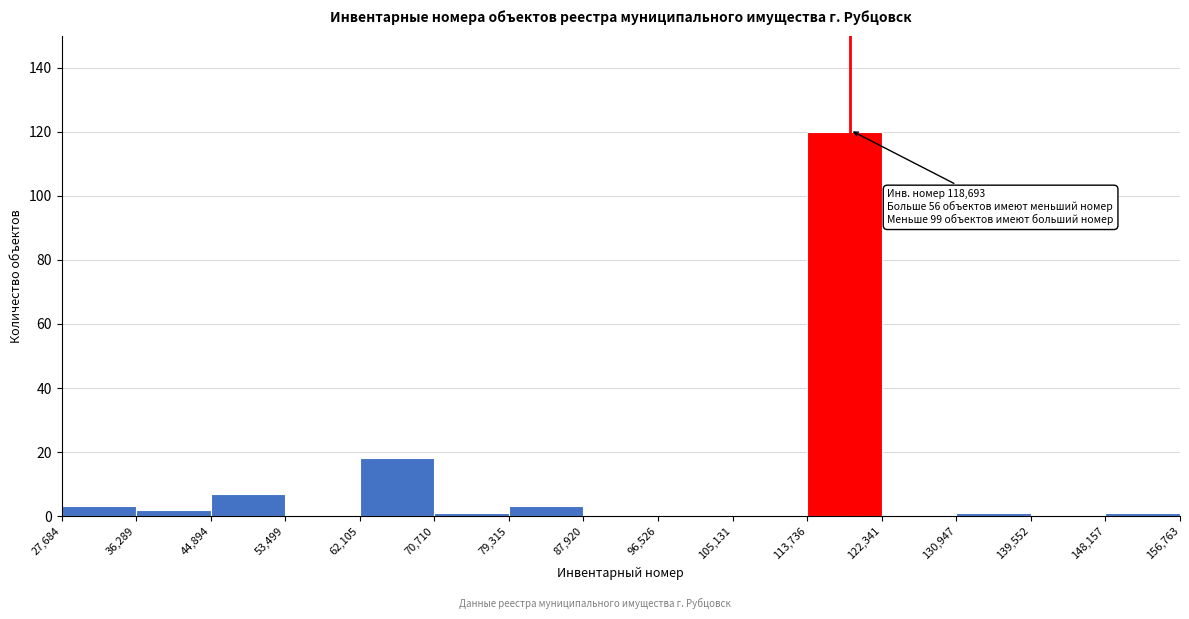

Over which range of the x-axis is the bar tallest?

113,736 to 122,341